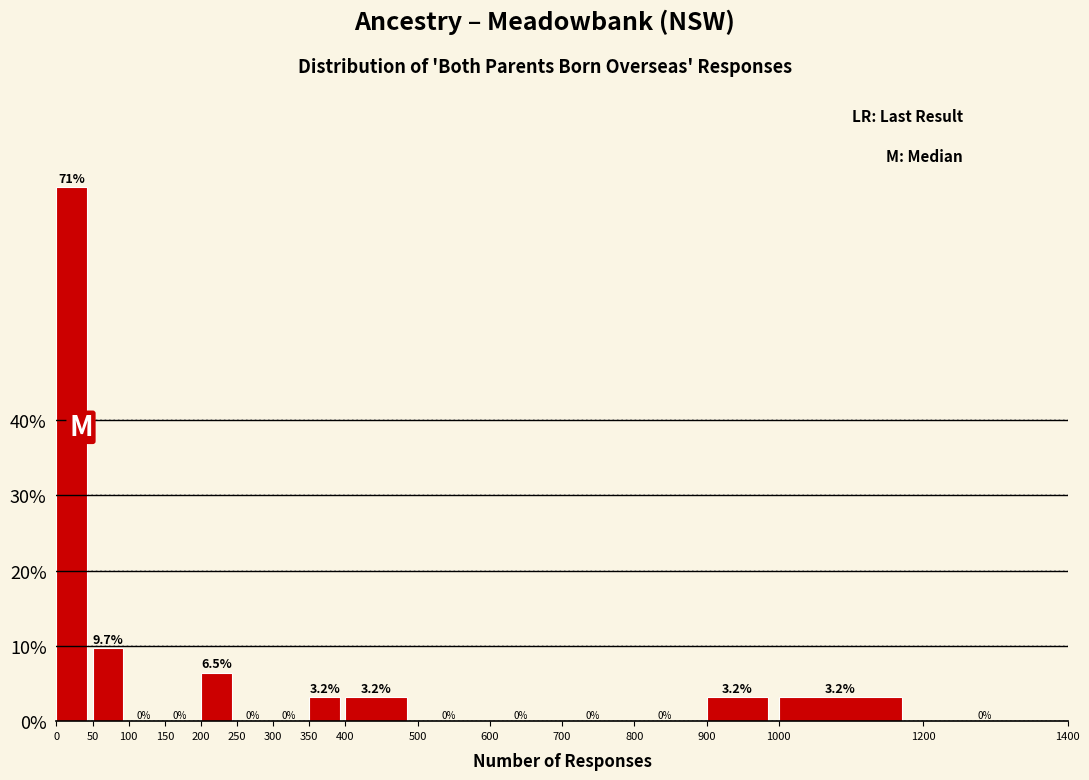

Reading left to right, list every bar in this chart as the range it spans on the x-axis followed by its height.

0 to 50: 71.0
50 to 100: 9.7
100 to 150: 0.0
150 to 200: 0.0
200 to 250: 6.5
250 to 300: 0.0
300 to 350: 0.0
350 to 400: 3.2
400 to 500: 3.2
500 to 600: 0.0
600 to 700: 0.0
700 to 800: 0.0
800 to 900: 0.0
900 to 1000: 3.2
1000 to 1200: 3.2
1200 to 1400: 0.0